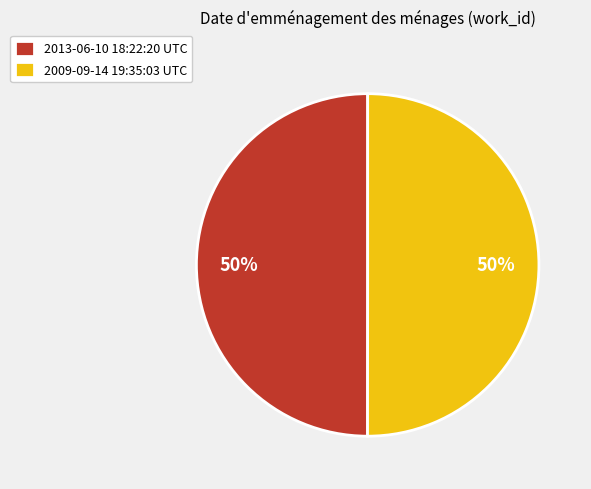

Combined, do 2009-09-14 19:35:03 UTC and 2013-06-10 18:22:20 UTC account for over 50%?

Yes